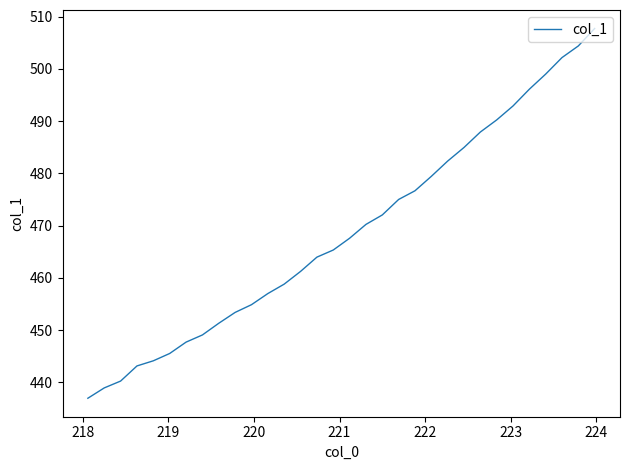

What is the difference between the maximum and minimum values?

70.8